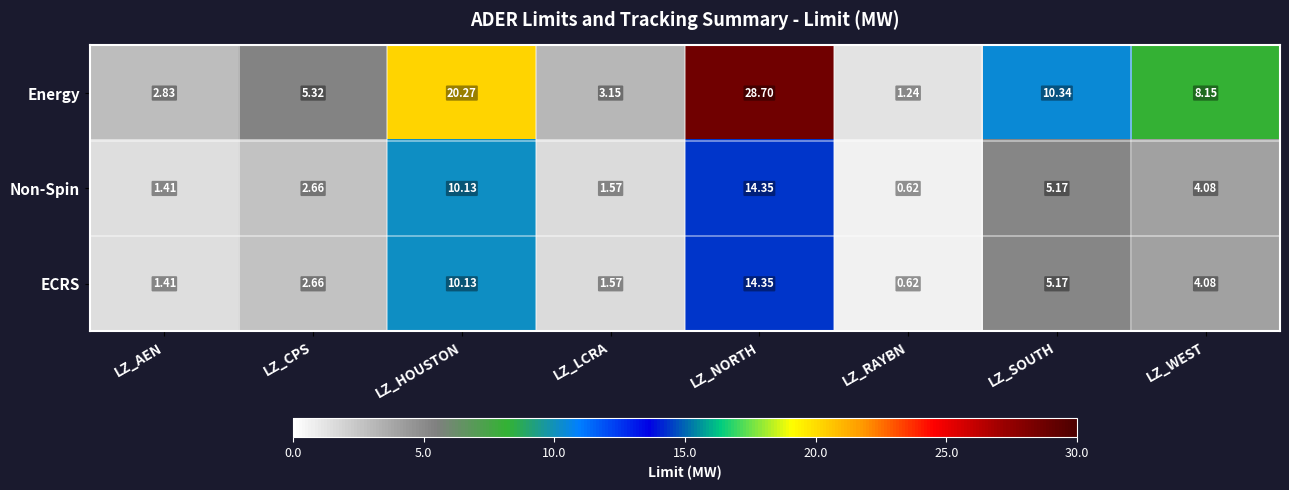

Where does the ECRS series first go above 4?

LZ_HOUSTON